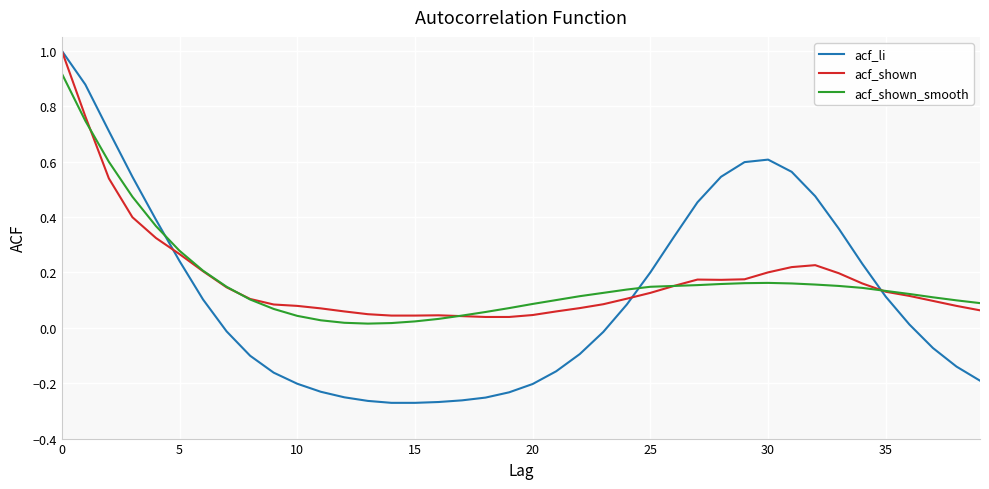

Which series has the widest spread of values?

acf_li